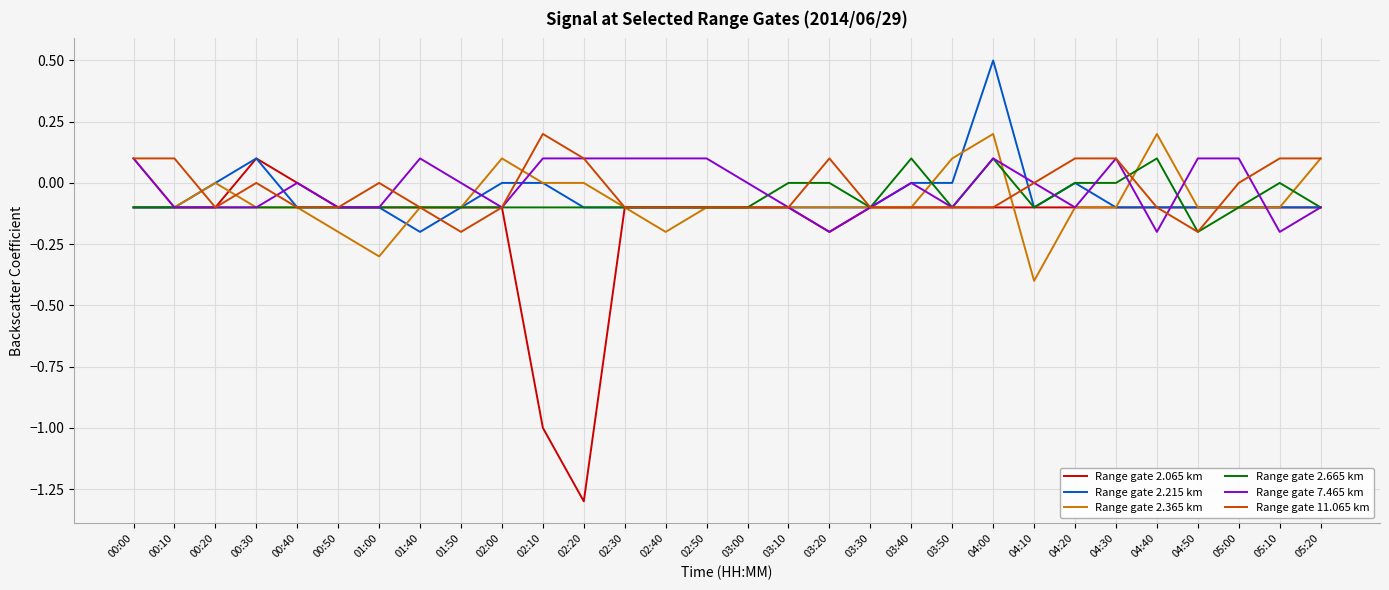

At how many categories does at least one series exceed -1?

30